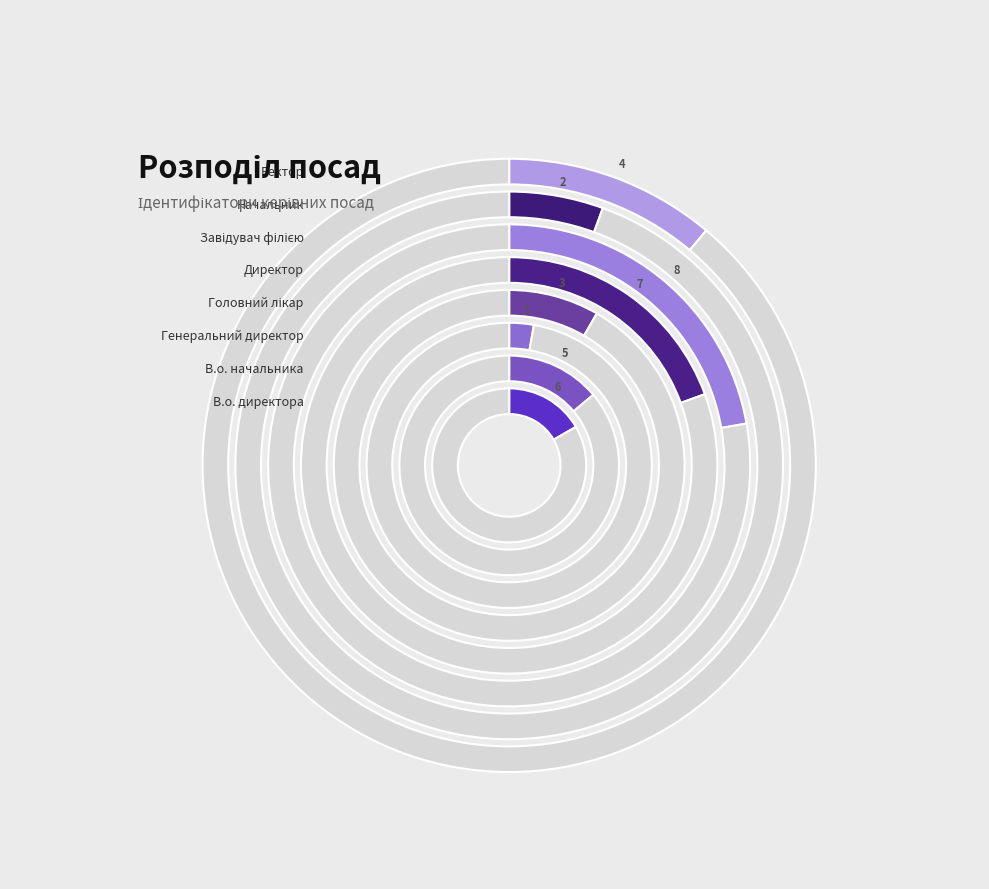

How much of the chart is everything except Генеральний директор?

97.2%